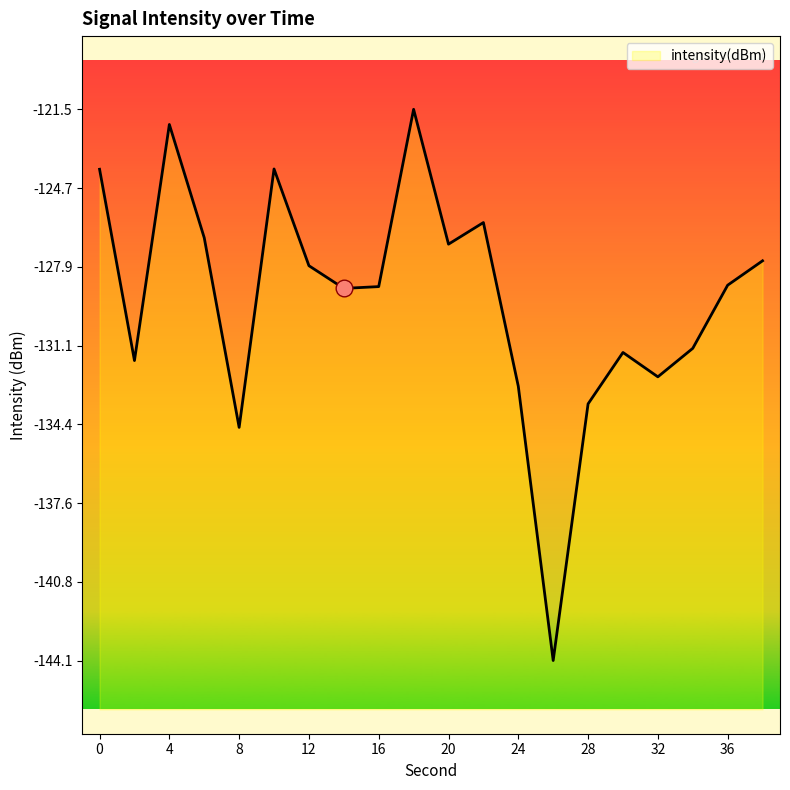

What is the change in value from 22 to 26?

-17.9